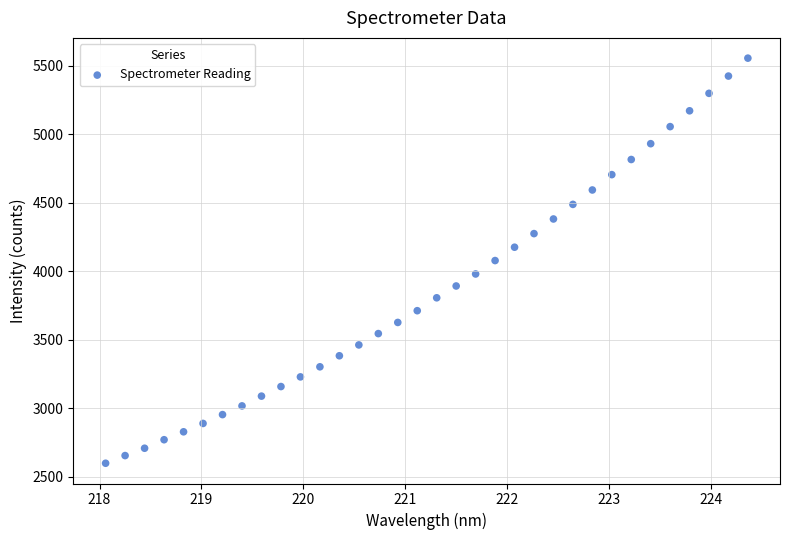

What is the range of X values (max minus min)?

6.3